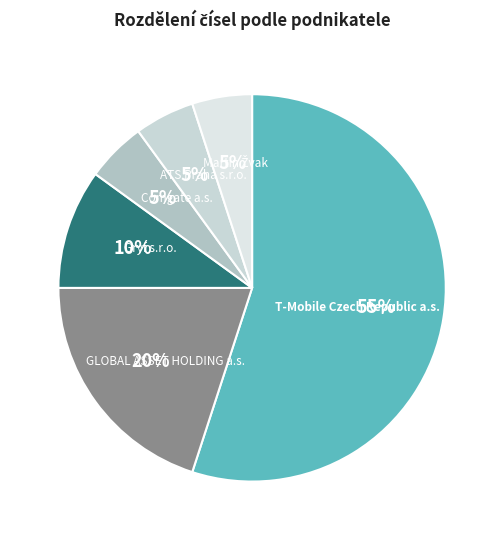

What percentage is the GLOBAL ASSET HOLDING a.s. slice, to the nearest percent?

20%